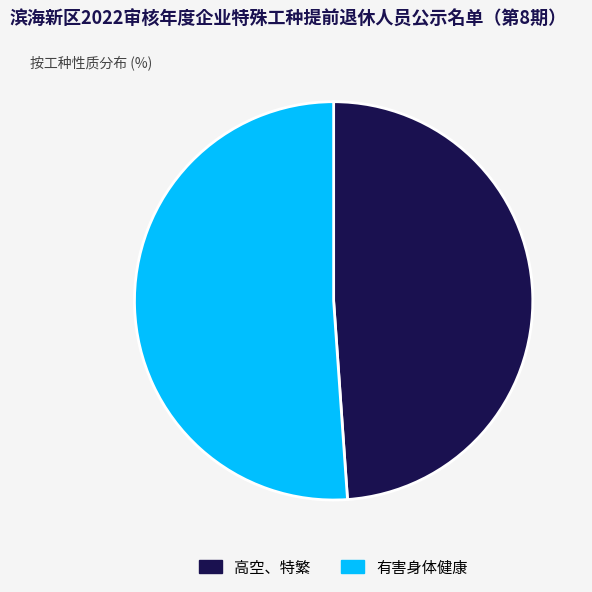

The 有害身体健康 slice represents 64% of the pie. True or false?

False